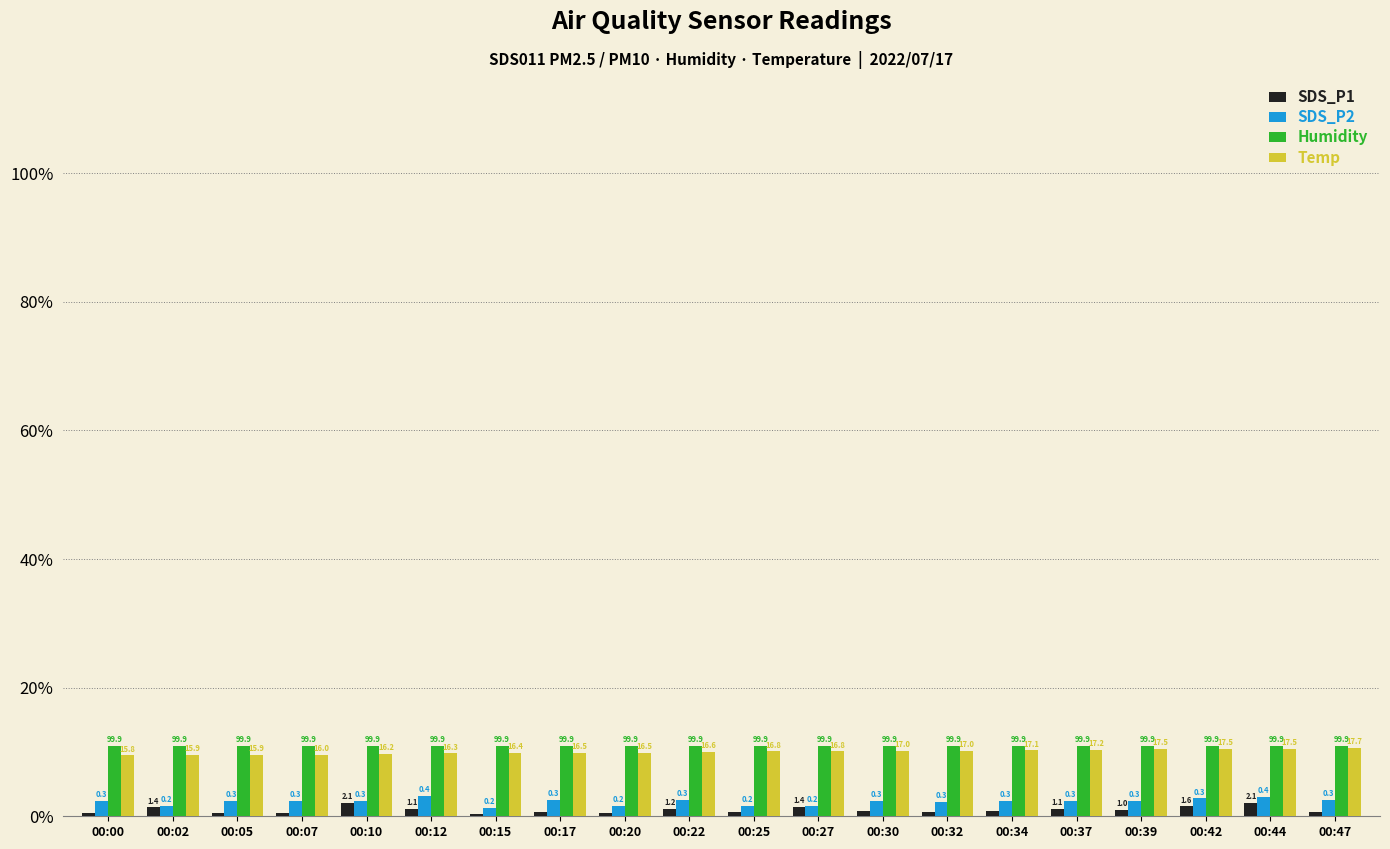

What is the difference between the SDS_P2 values at 00:34 and 00:27?

0.8